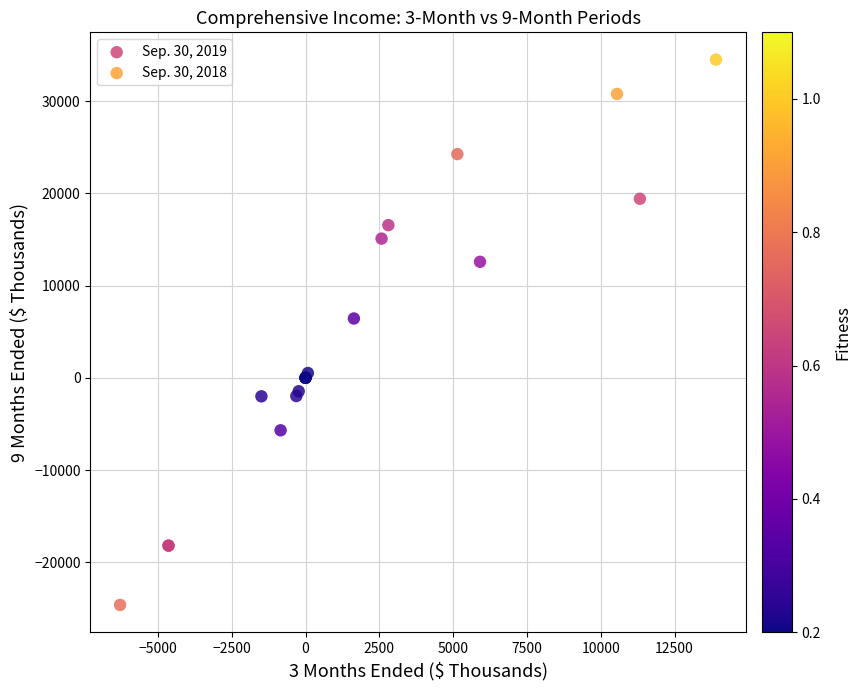

Which series reaches the maximum Y coordinate?

Sep. 30, 2019